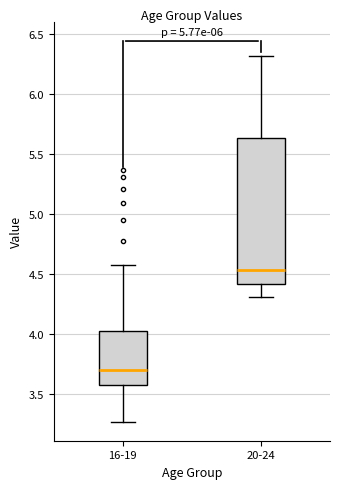

Which box is the tallest, from its lower edge to its upper edge?

20-24